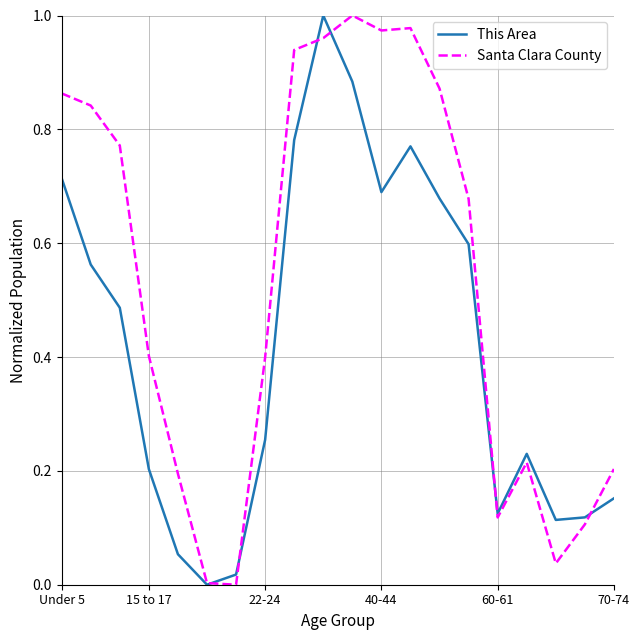

How many interior local peaks does the This Area series have?

3